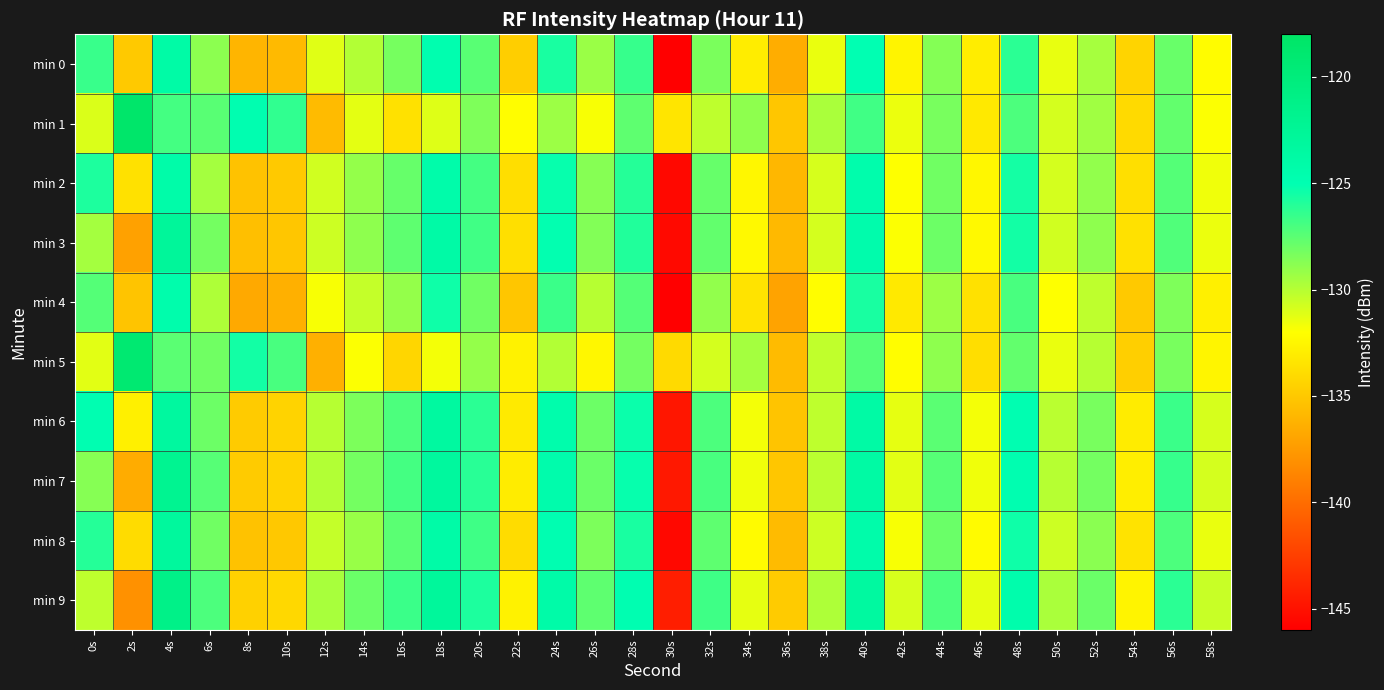

How many distinct data groups are displayed?

10